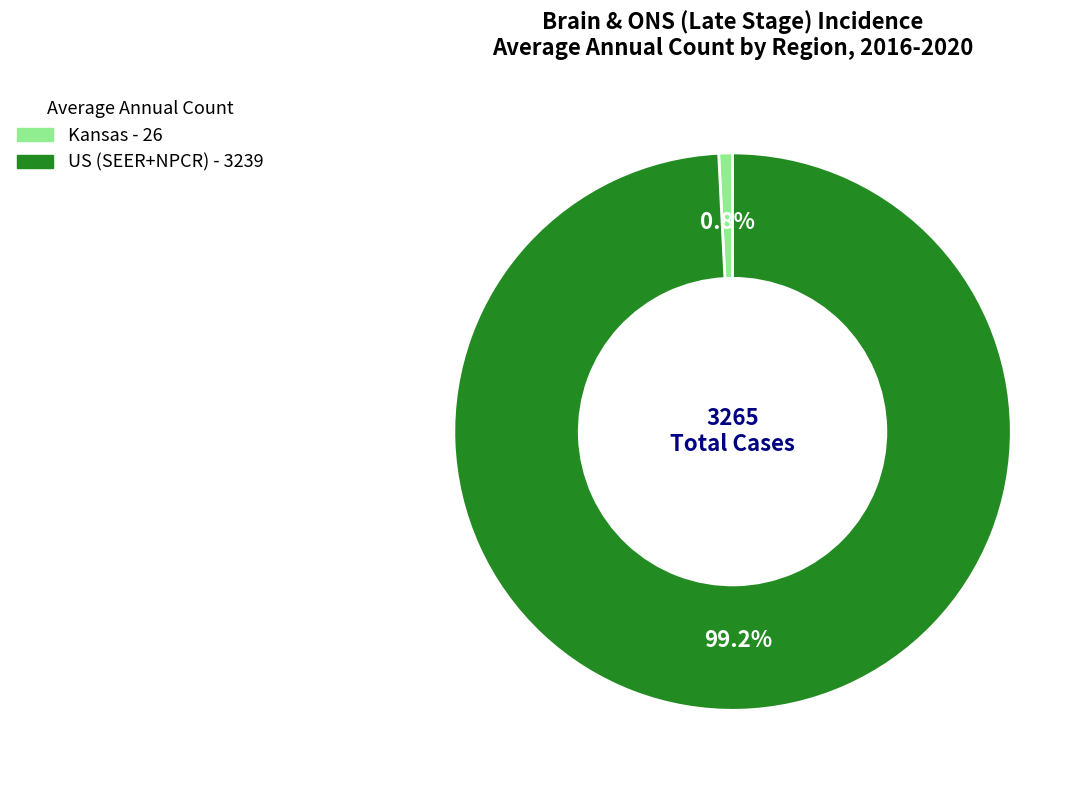

What is the ratio of the value at US (SEER+NPCR) to the value at Kansas?

124.6